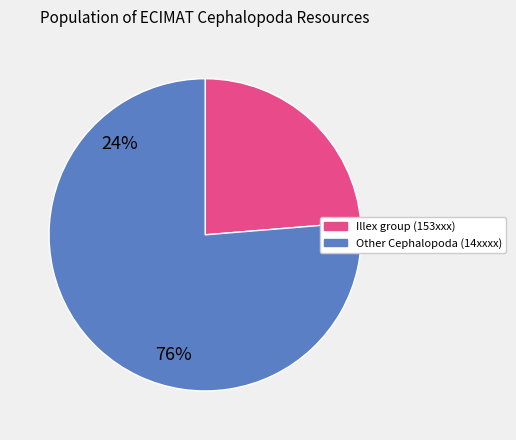

Is there a majority slice in this chart?

Yes